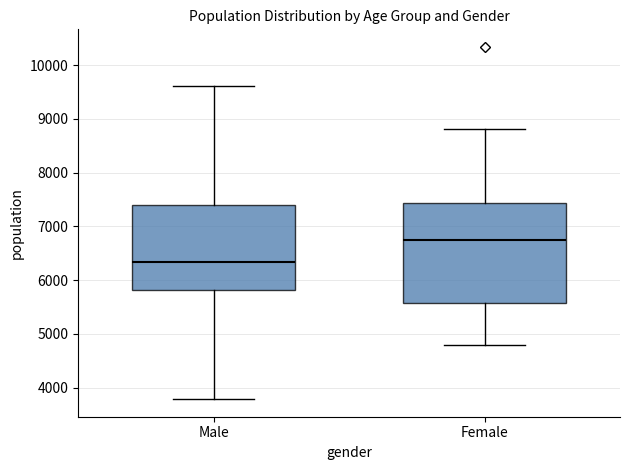

Which box is the tallest, from its lower edge to its upper edge?

Female